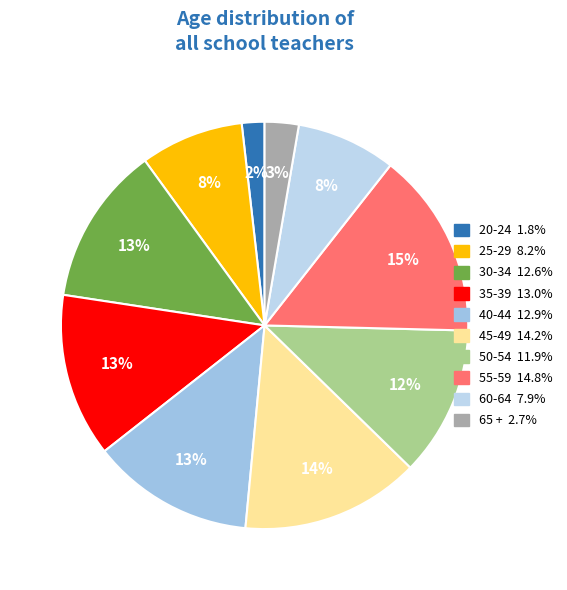

What is the change in value from 35-39 to 50-54?

-1.1